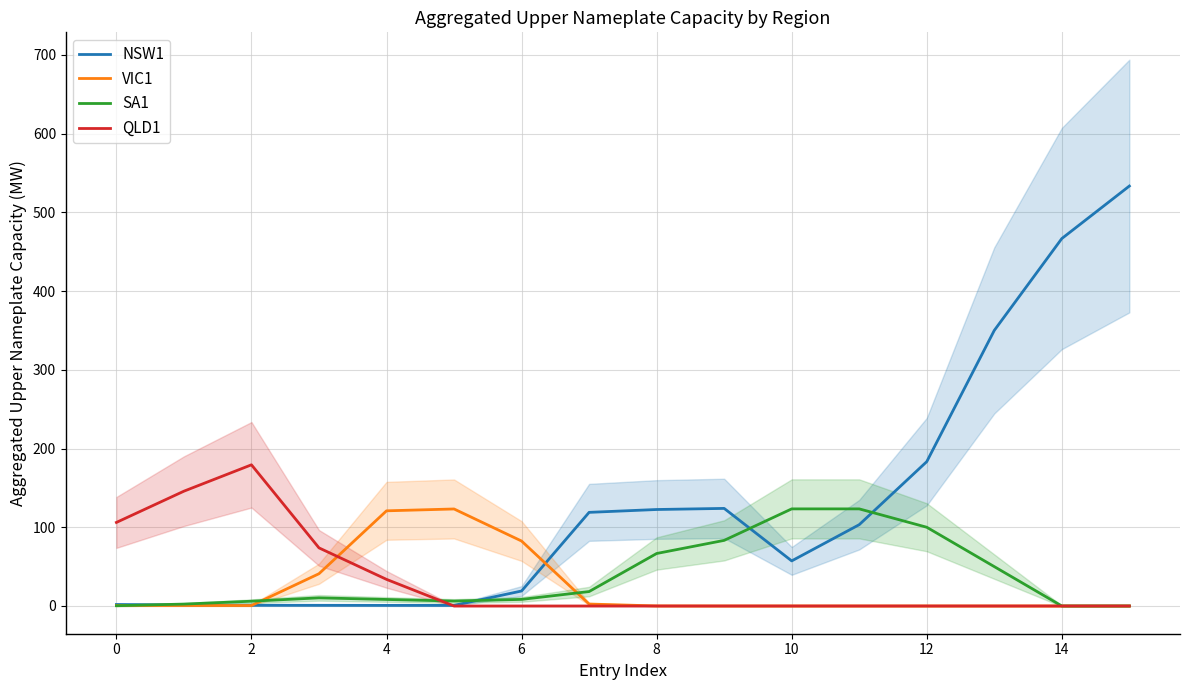

What is the difference between the second highest and minimum values in the VIC1 series?

120.9